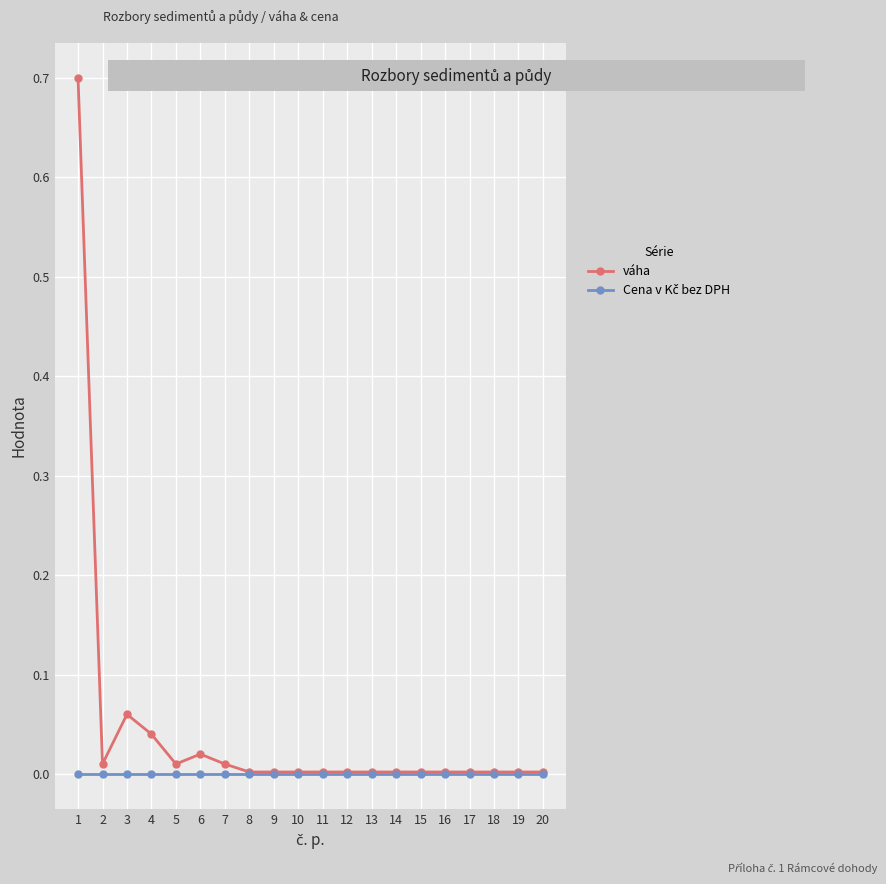

Which series has the largest total across all categories?

váha